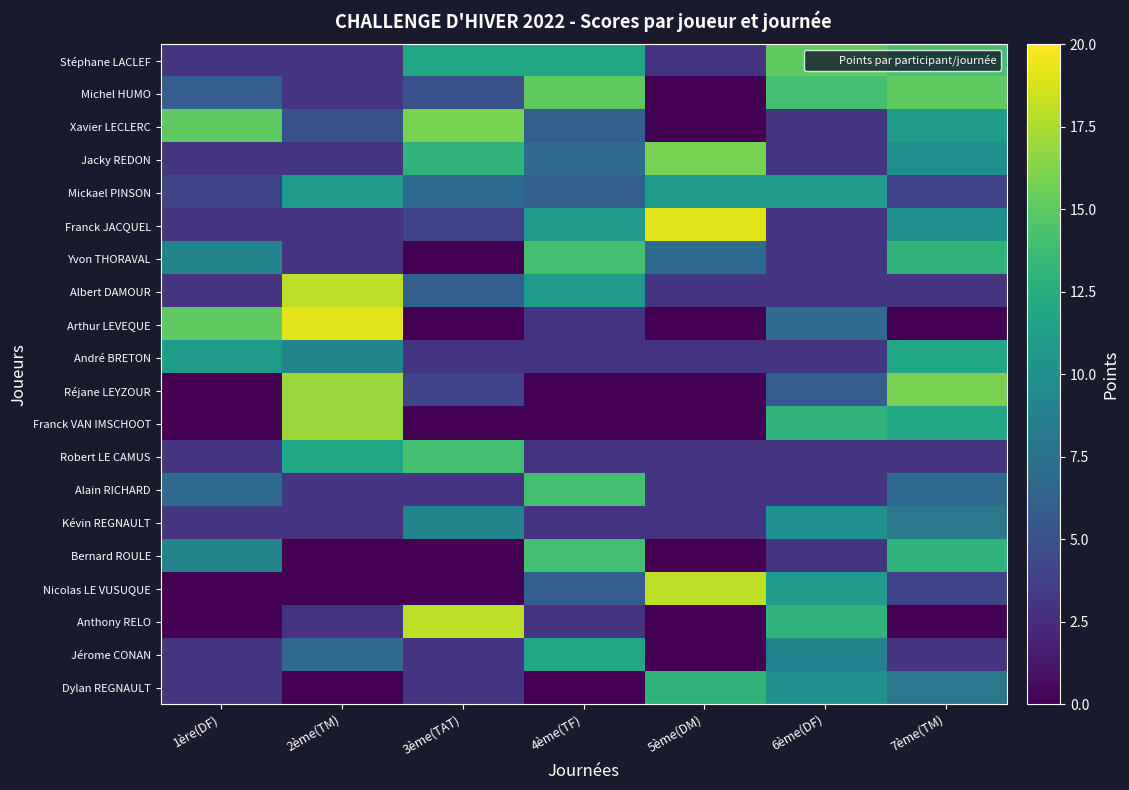

What is the difference between the highest and lowest values at 5ème(DM)?

19